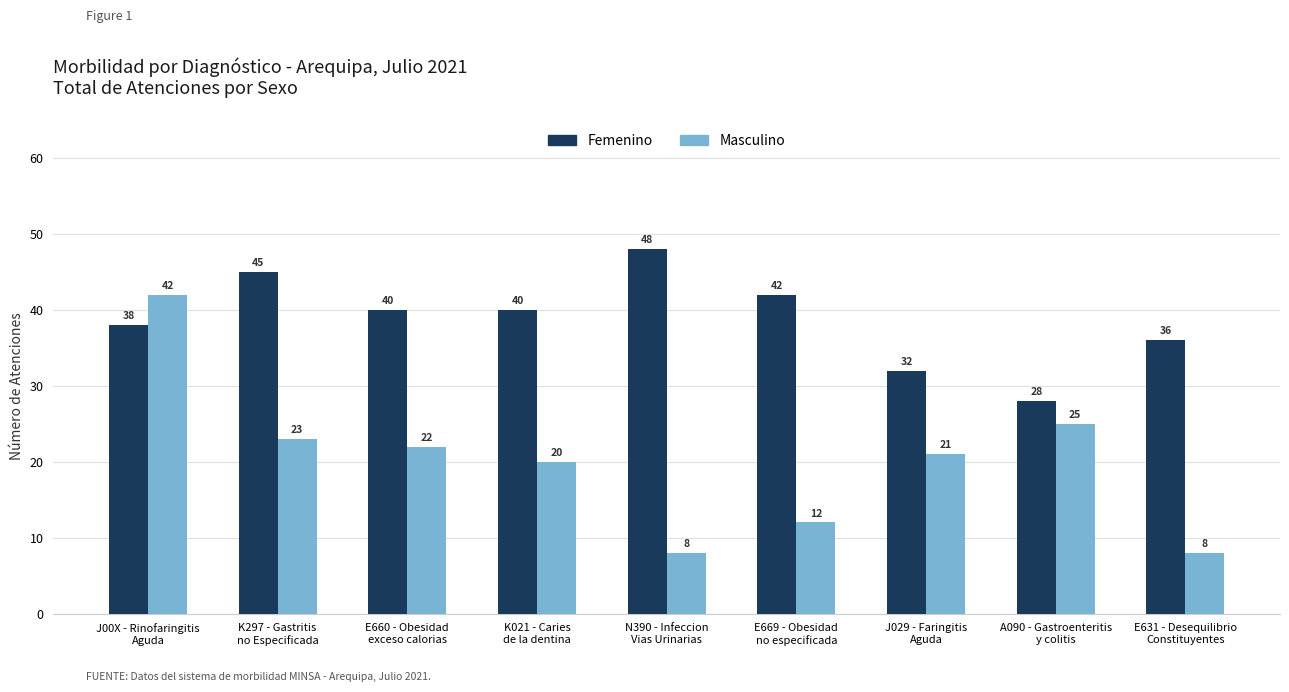

What is the minimum value for Femenino?

28